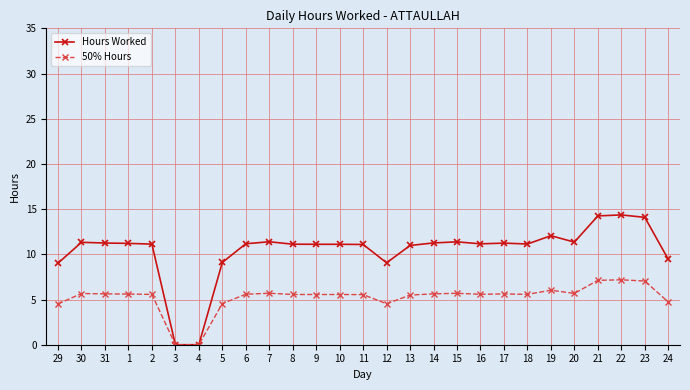

What is the total value across all series at 19?

18.1